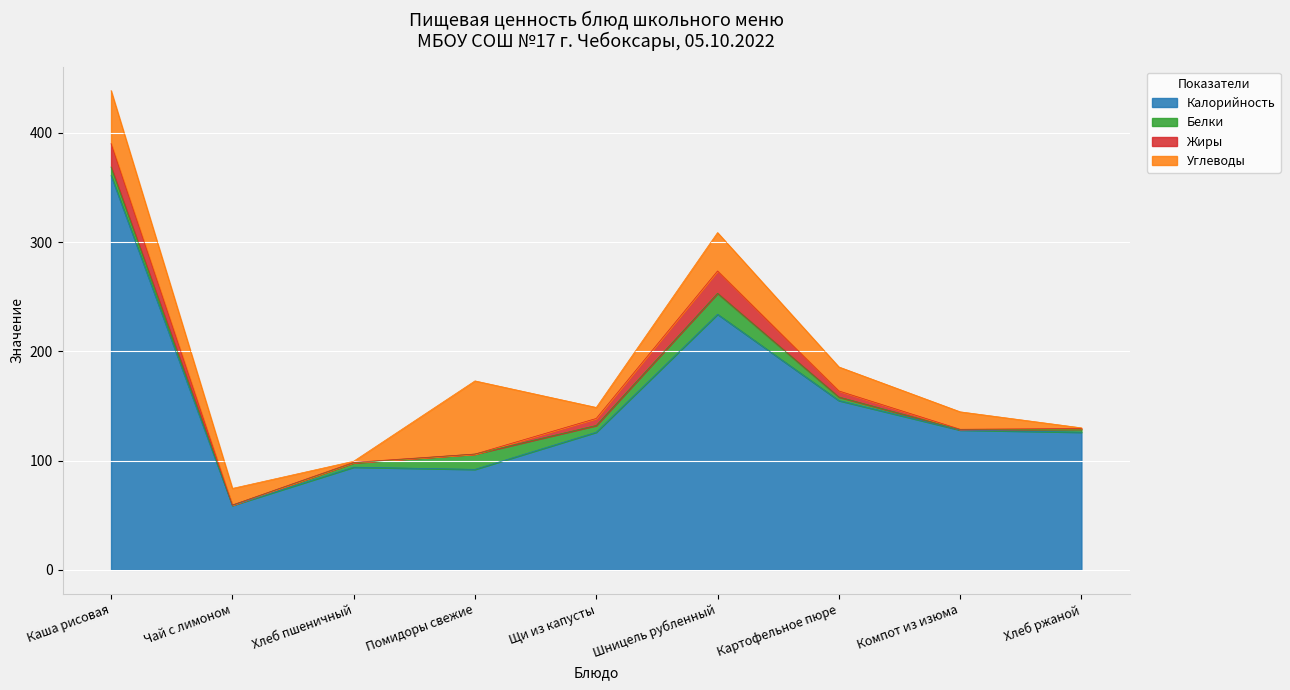

What is the value of the Калорийность point at the 6th from the left?

234.0